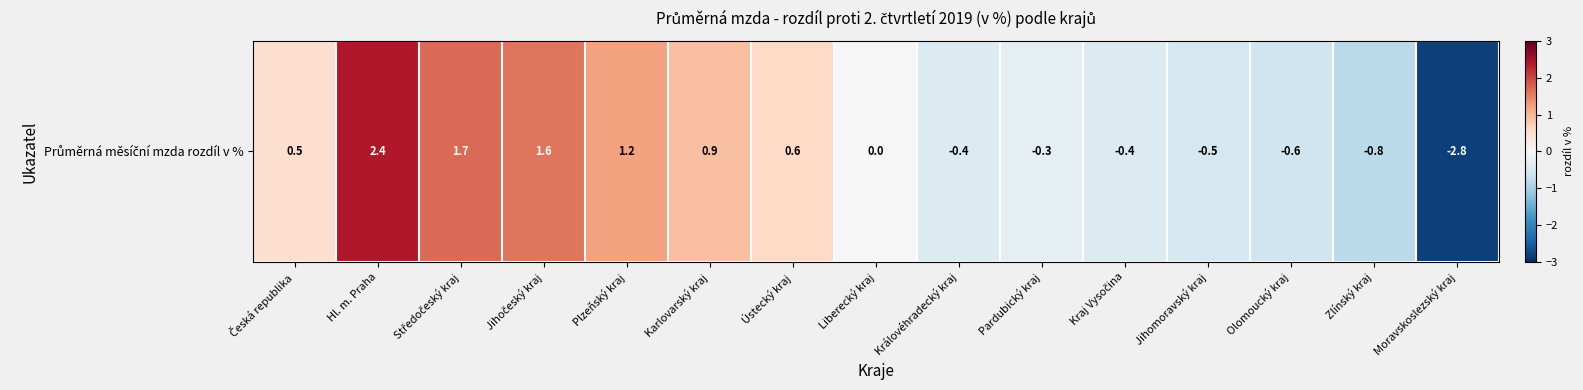

List the labels in order of value, smallest first.

Moravskoslezský kraj, Zlínský kraj, Olomoucký kraj, Jihomoravský kraj, Královéhradecký kraj, Kraj Vysočina, Pardubický kraj, Liberecký kraj, Česká republika, Ústecký kraj, Karlovarský kraj, Plzeňský kraj, Jihočeský kraj, Středočeský kraj, Hl. m. Praha